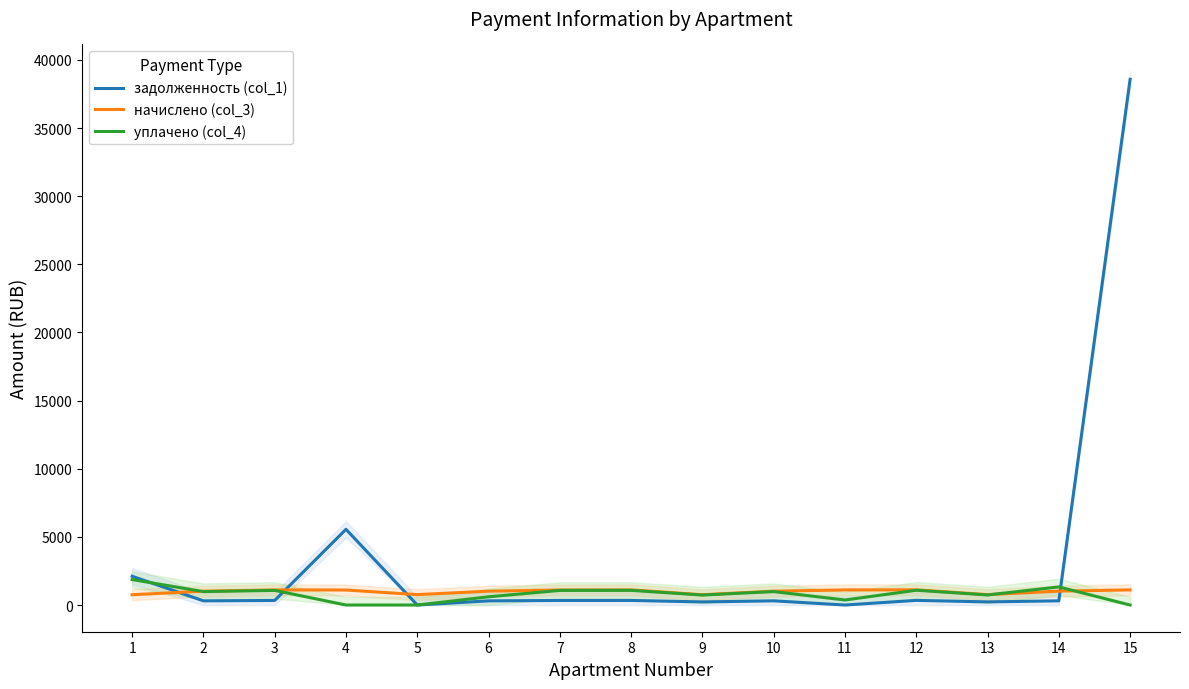

At which category does задолженность (col_1) reach its first local valley?

2